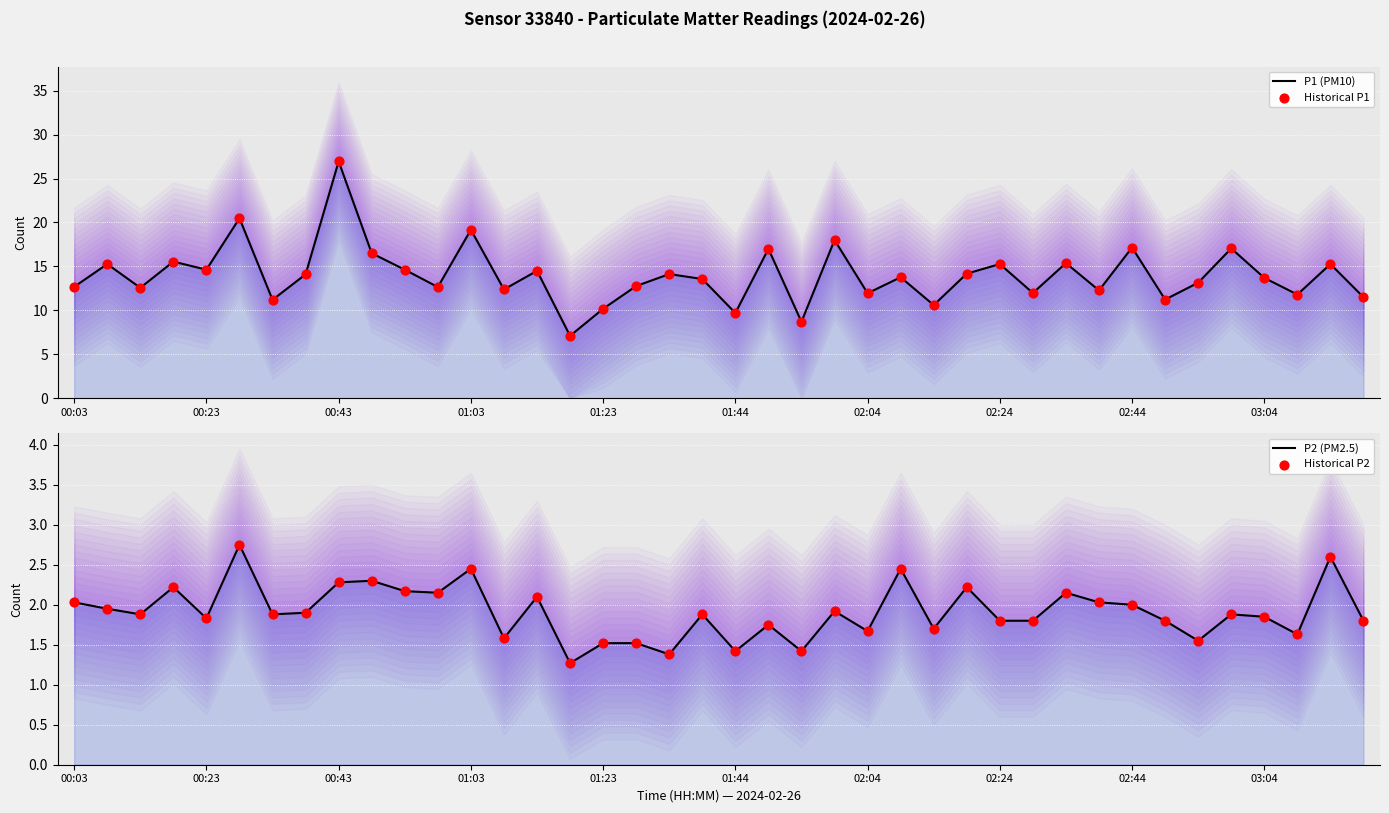

Which series reaches the minimum Y coordinate?

P2 (PM2.5)